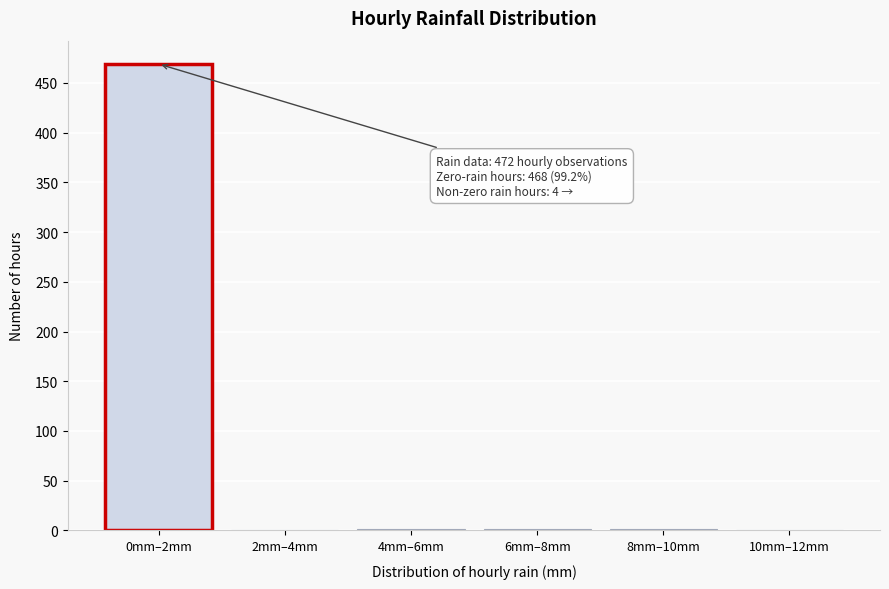

What is the change in value from 0mm–2mm to 10mm–12mm?

-469